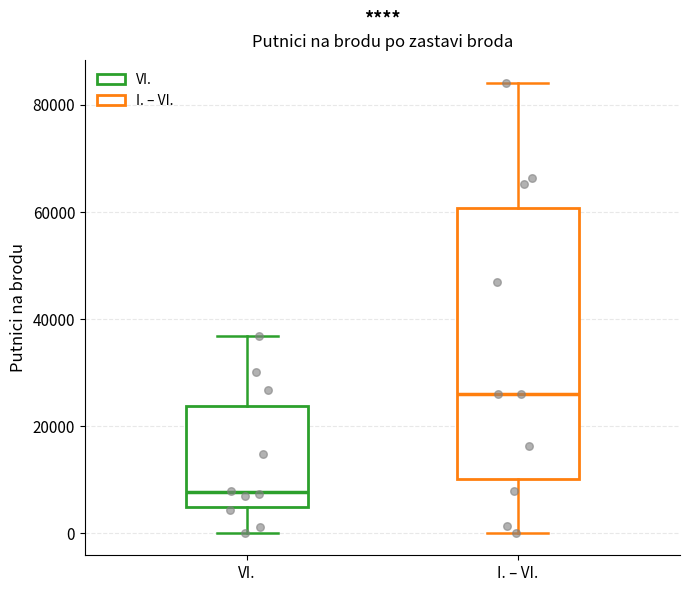

Reading left to right, transcribe this box plot: for each box, give where its median line is, the range the box spans, and where its two whiskers end, as read against the y-axis. The values are not printed on the chart, so give them approximately, as read against the axis.

VI.: median 8000, box 4000 to 24000, whiskers 0 to 36000
I. – VI.: median 26000, box 10000 to 60000, whiskers 0 to 84000